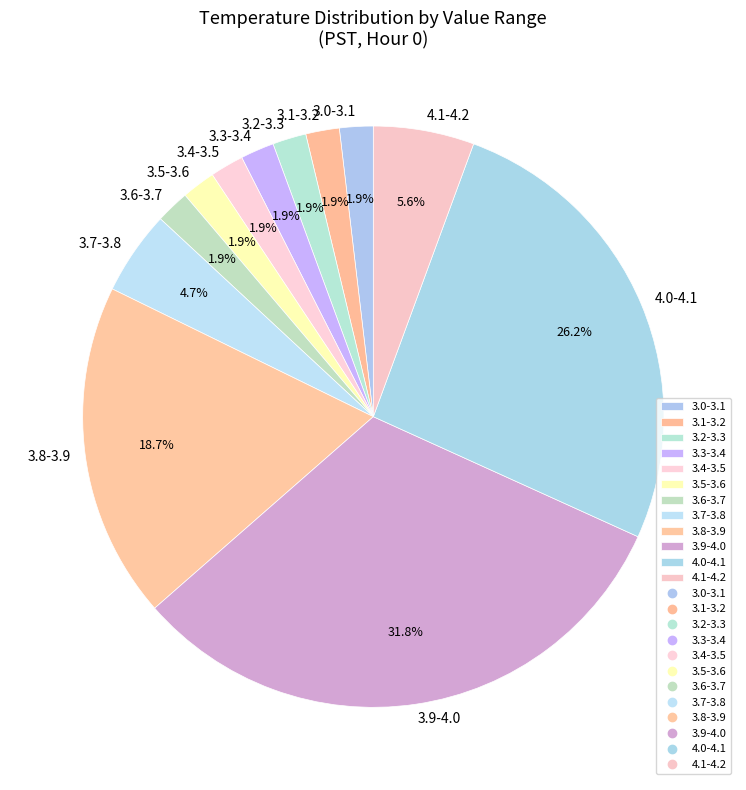

What is the total percentage of 4.1-4.2 and 3.6-3.7?

7.5%